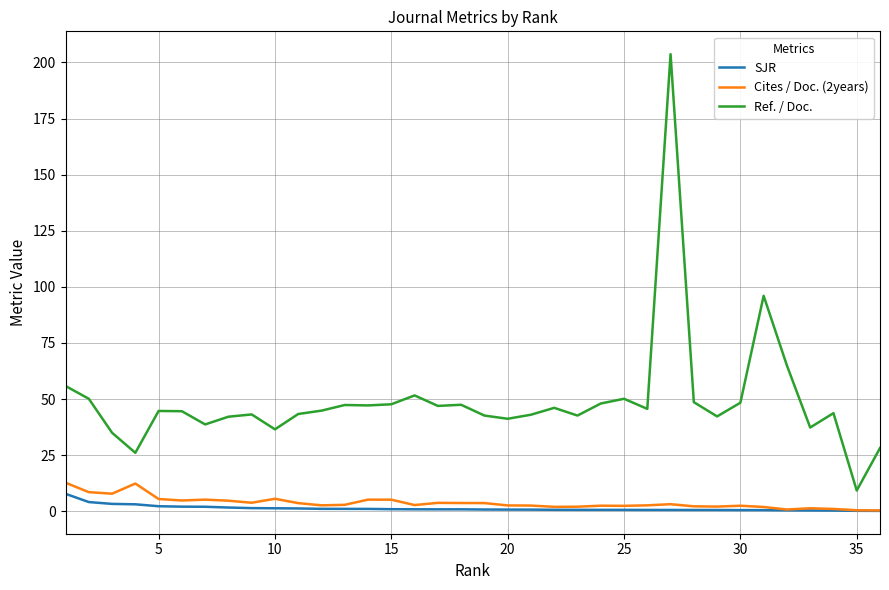

What is the maximum value for Cites / Doc. (2years)?

12.7